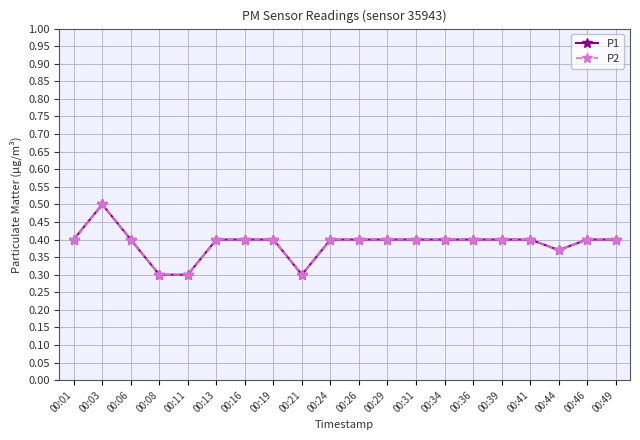

Is this an area chart (filled region under the line)?

No